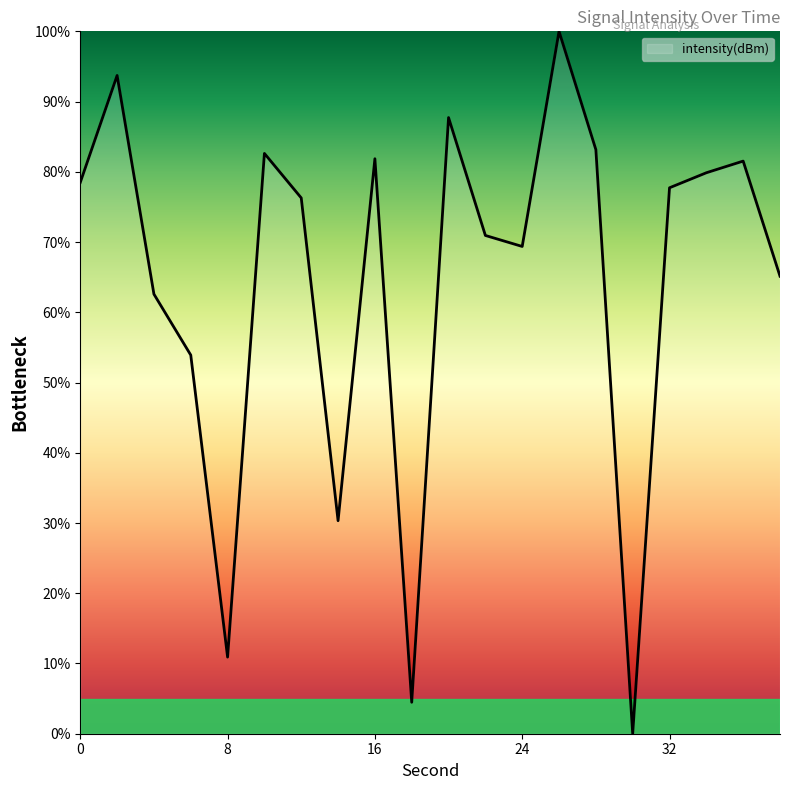

What is the difference between the maximum and second lowest values?

95.5